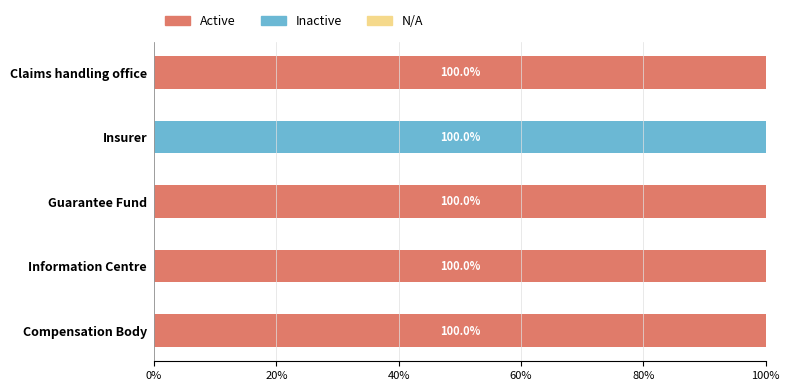

What is the total value across all series at Information Centre?

100